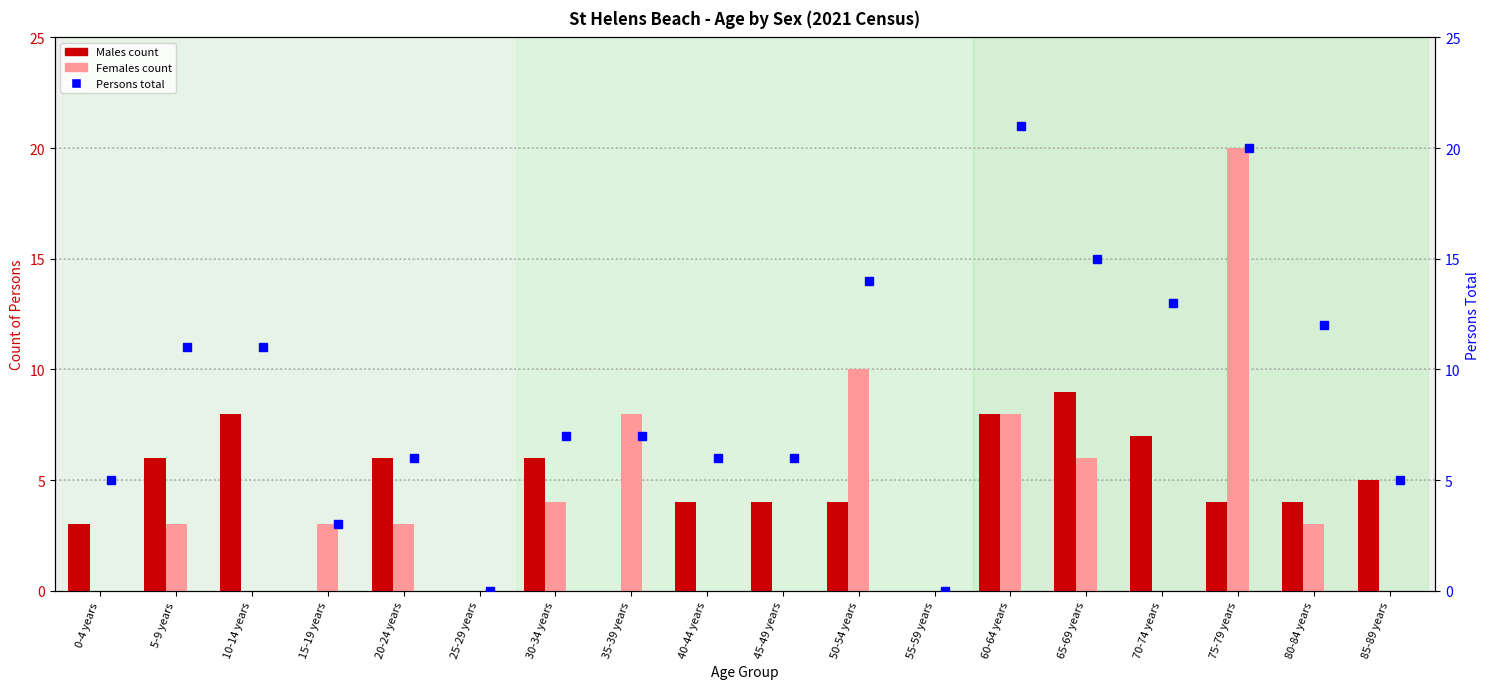

What is the sum of all Females values?

68